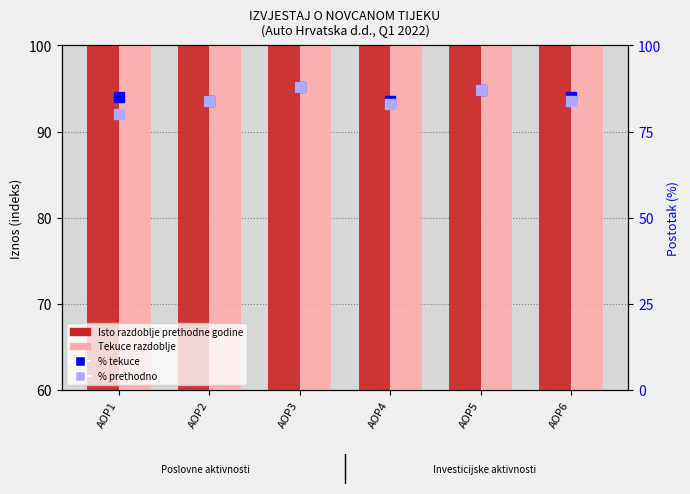

The value of Tekuce razdoblje at AOP2 is 163.0. True or false?

False